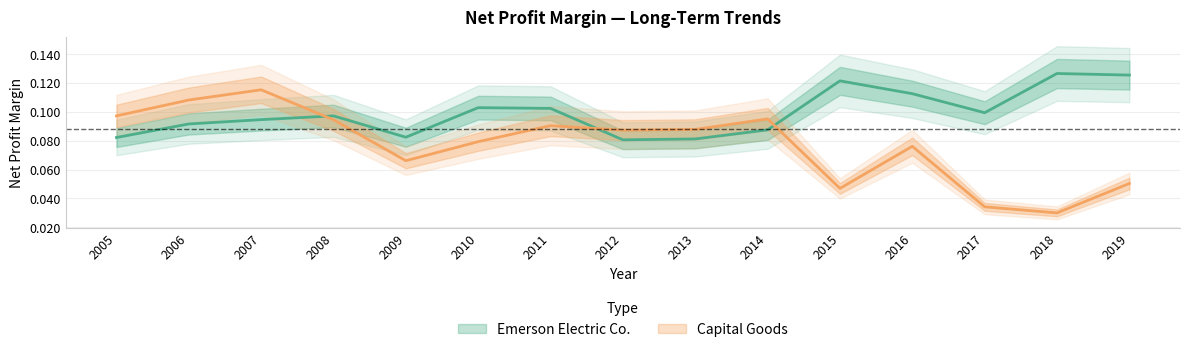

The Capital Goods series shows 0.2 at 2006. True or false?

False